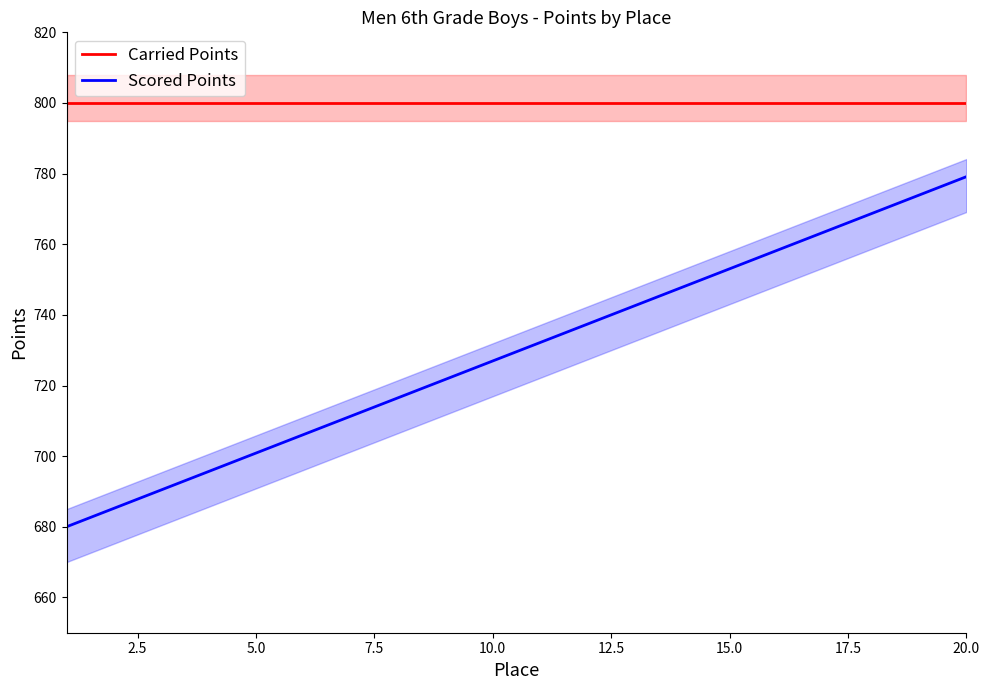

Is this an area chart (filled region under the line)?

No